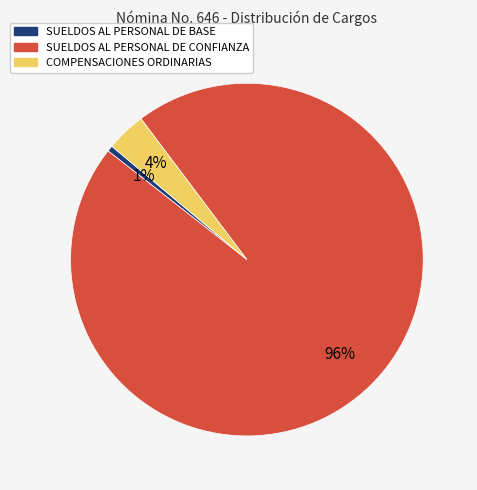

Which has a higher value, SUELDOS AL PERSONAL DE BASE or SUELDOS AL PERSONAL DE CONFIANZA?

SUELDOS AL PERSONAL DE CONFIANZA